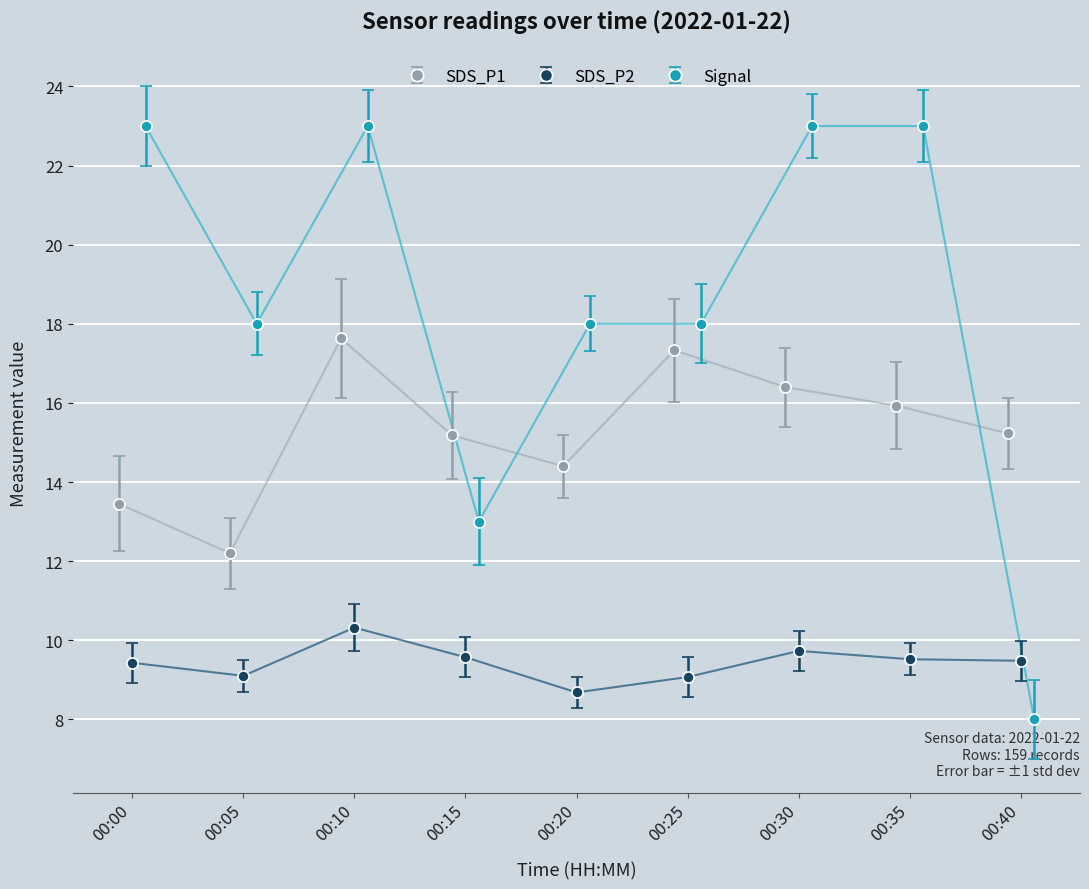

At which category is the sum across all series the highest?

00:10